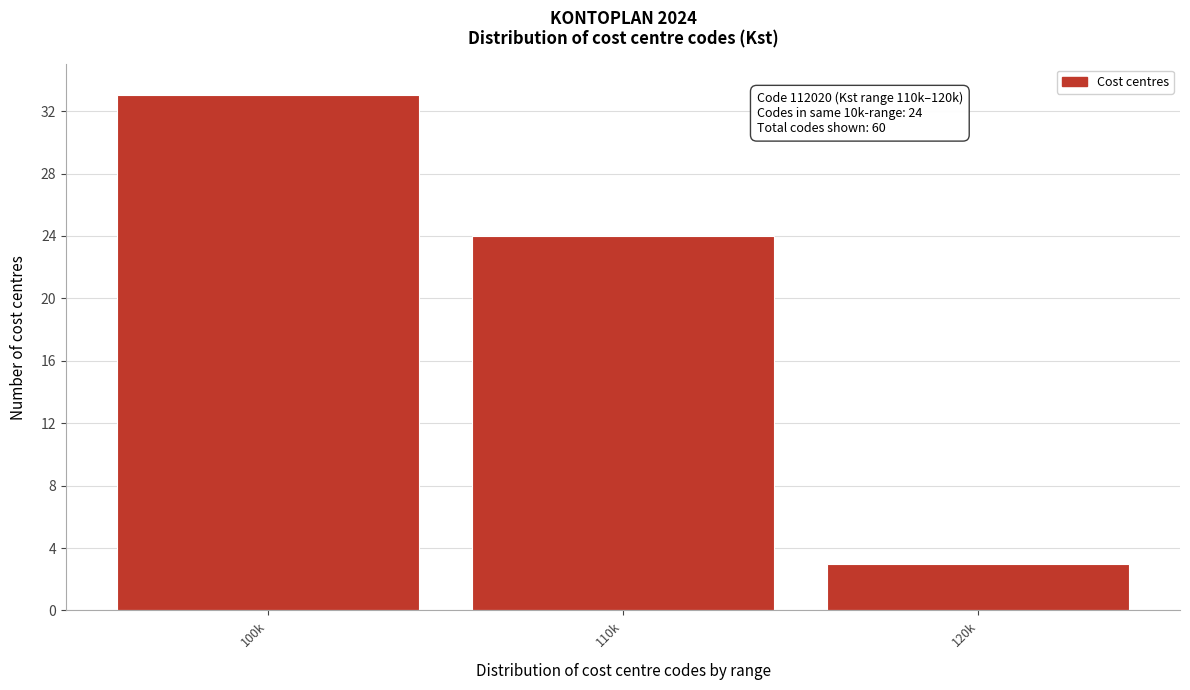

Reading right to left, what are all the values shown in this chart?

3	24	33